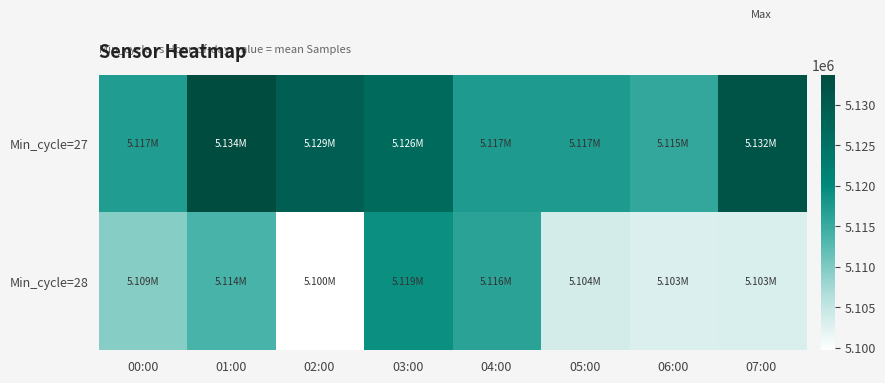

List the series in order of their peak value, lowest first.

Min_cycle=28, Min_cycle=27